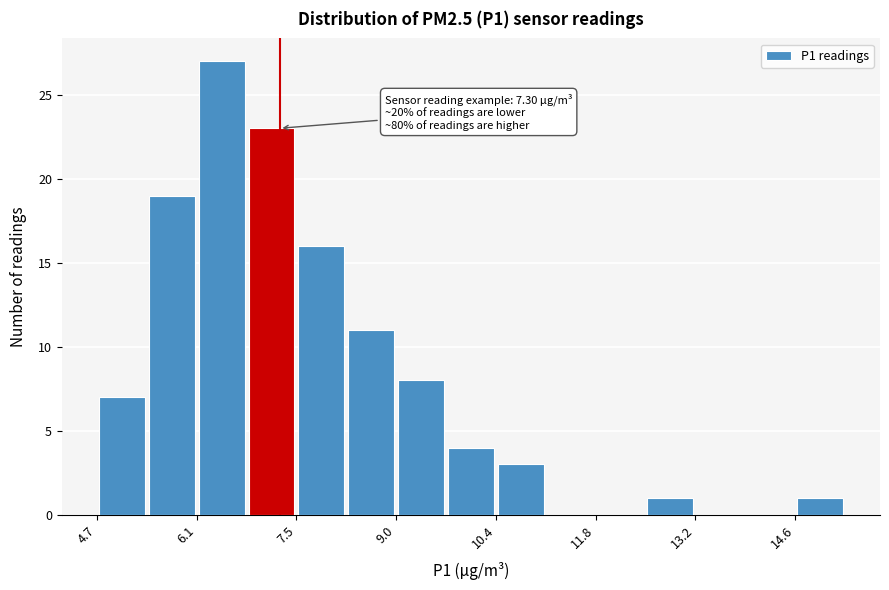

Around what value on the x-axis is the tallest bar? Give the approximate position of its centre, as read against the axis.

6.4